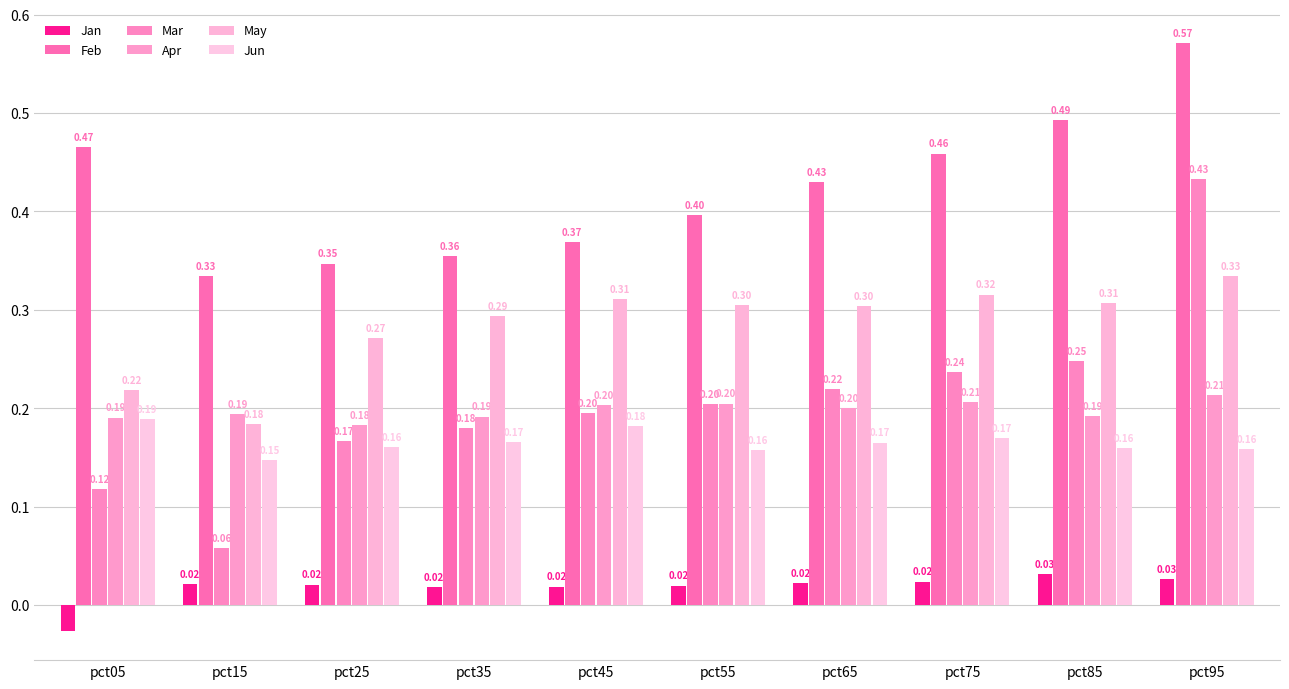

Between pct05 and pct35, which series saw the biggest shift?

Feb